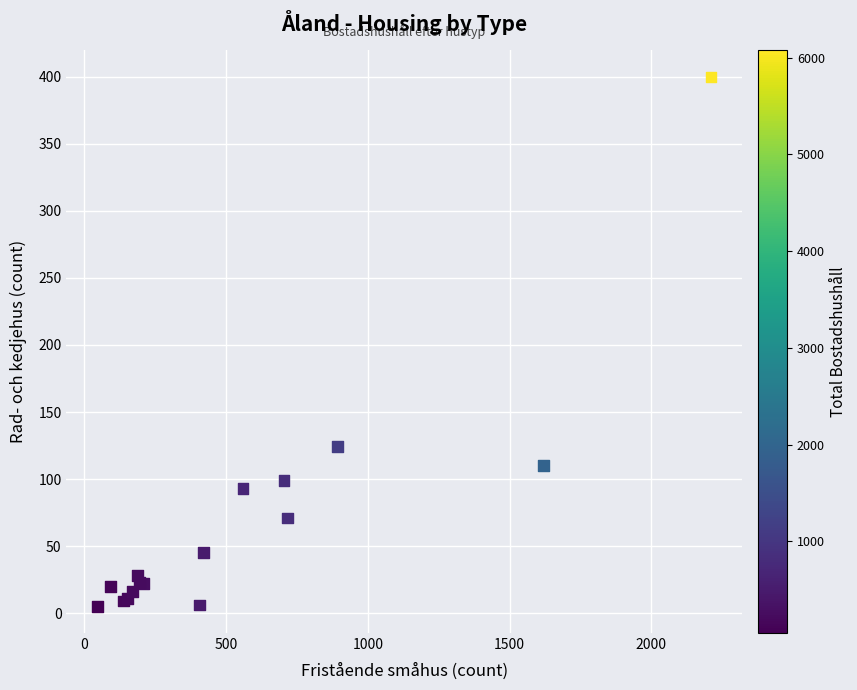

What Y value in the scatter plot is closest to 202?

124